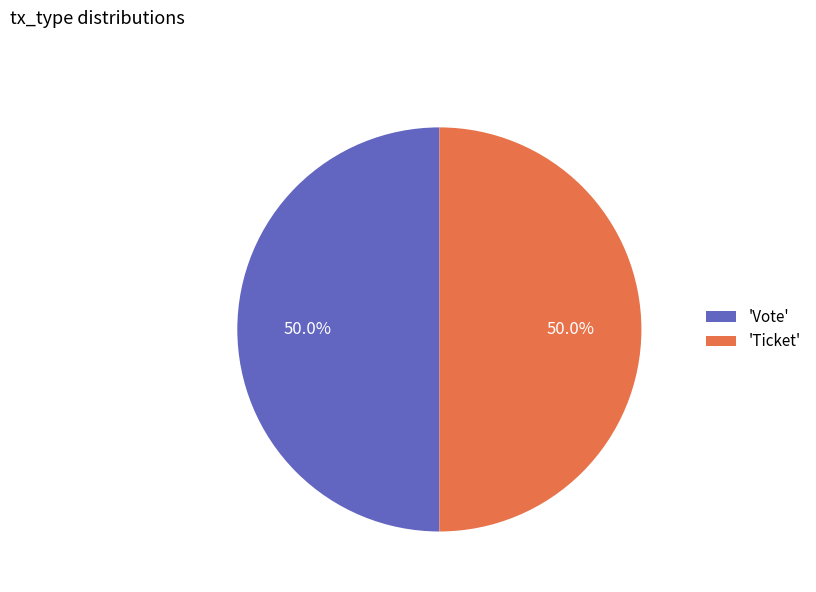

What percentage is NOT represented by 'Ticket'?

50.0%